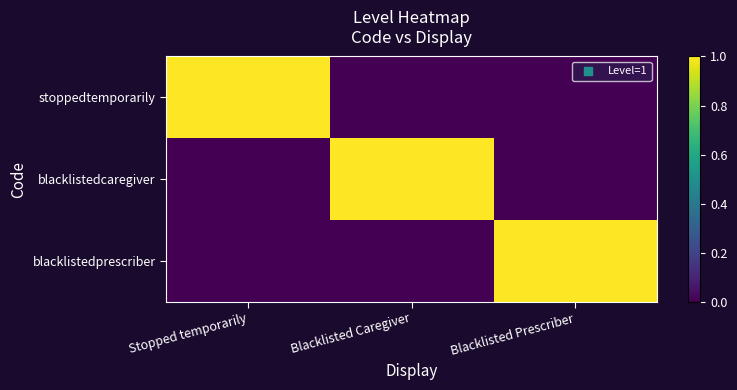

At which category is the sum across all series the highest?

Stopped temporarily